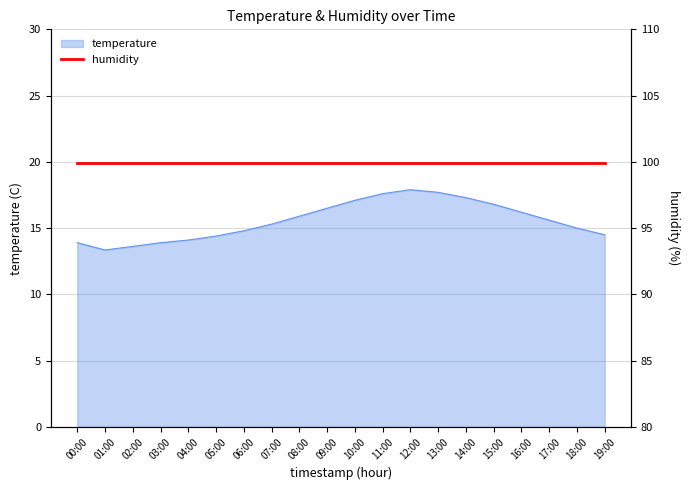

What is the approximate value at 15:00?

16.8